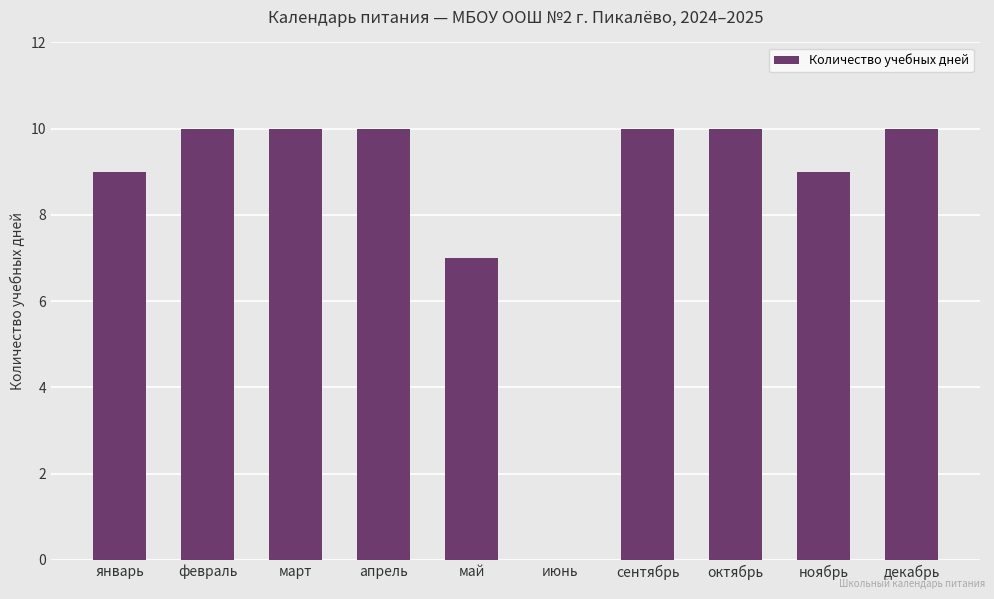

What is the greatest value displayed?

10